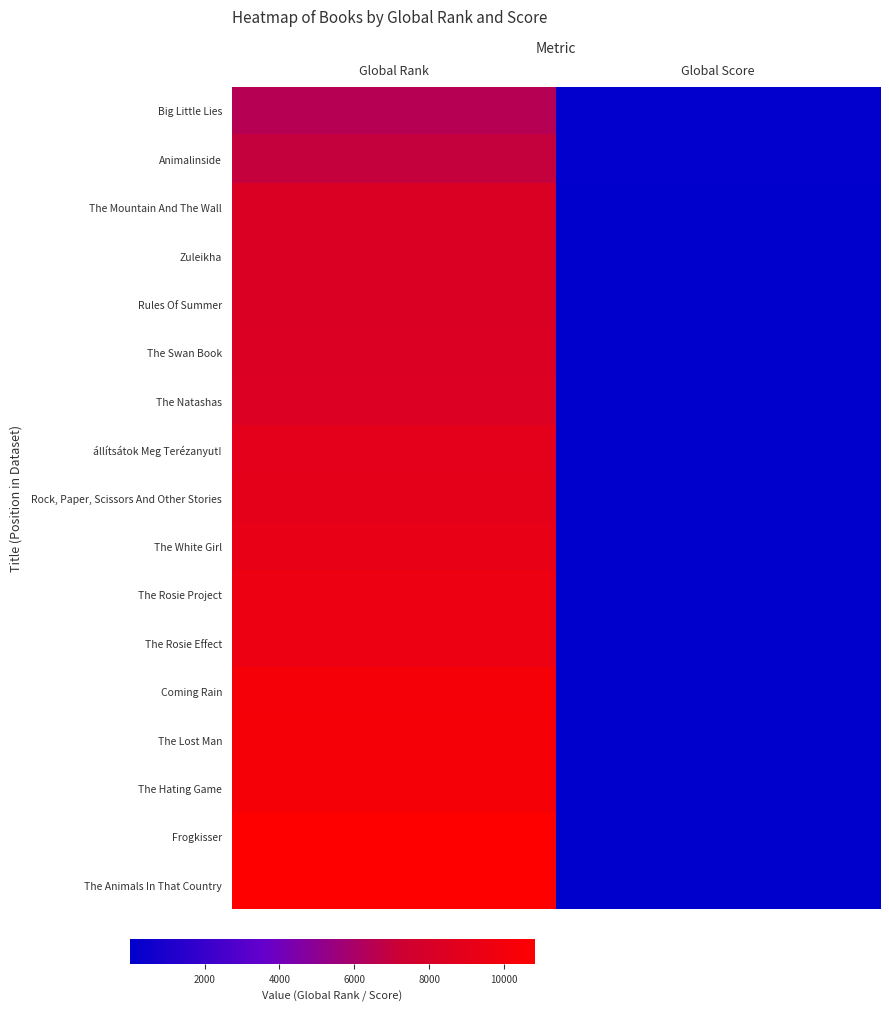

At how many categories does at least one series exceed 7428?

1